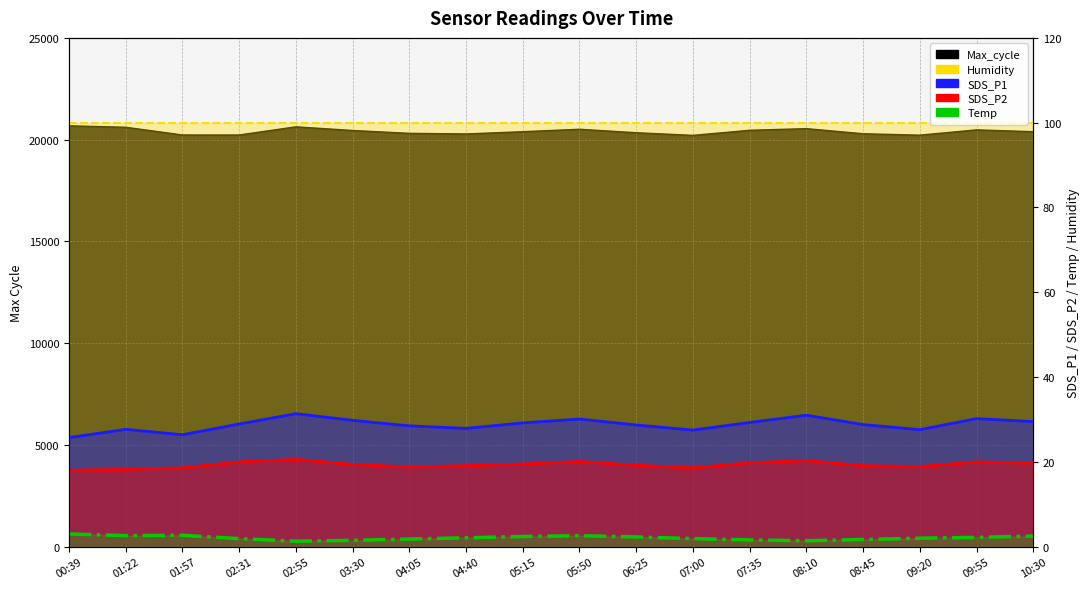

What is the label of the 2nd point from the right?

09:55